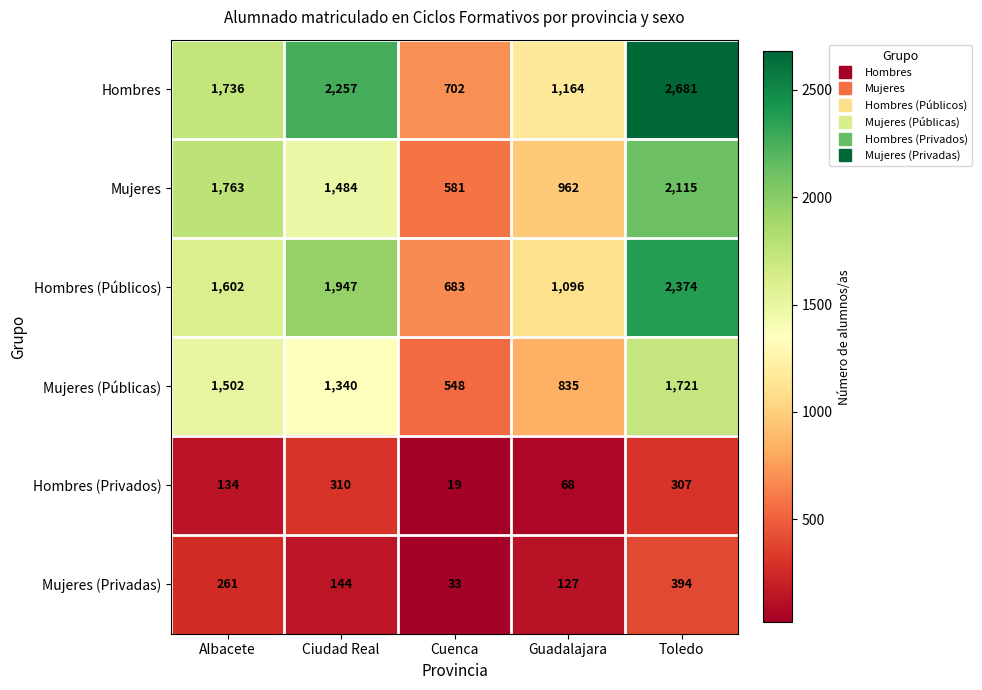

How many series are shown in this chart?

6